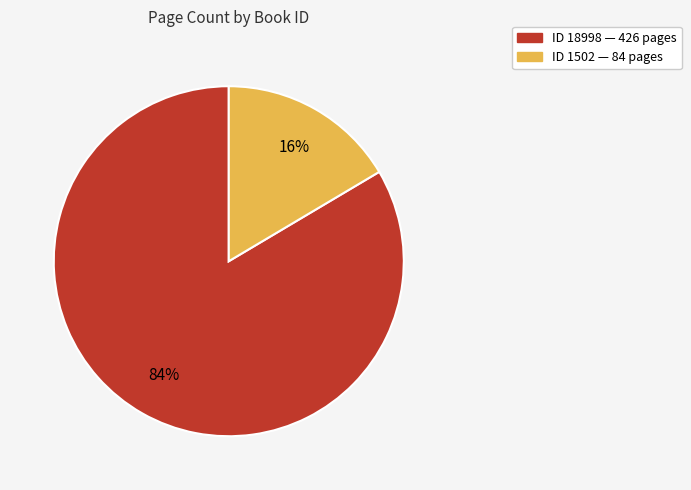

To the nearest percent, what is the average slice percentage?

50%